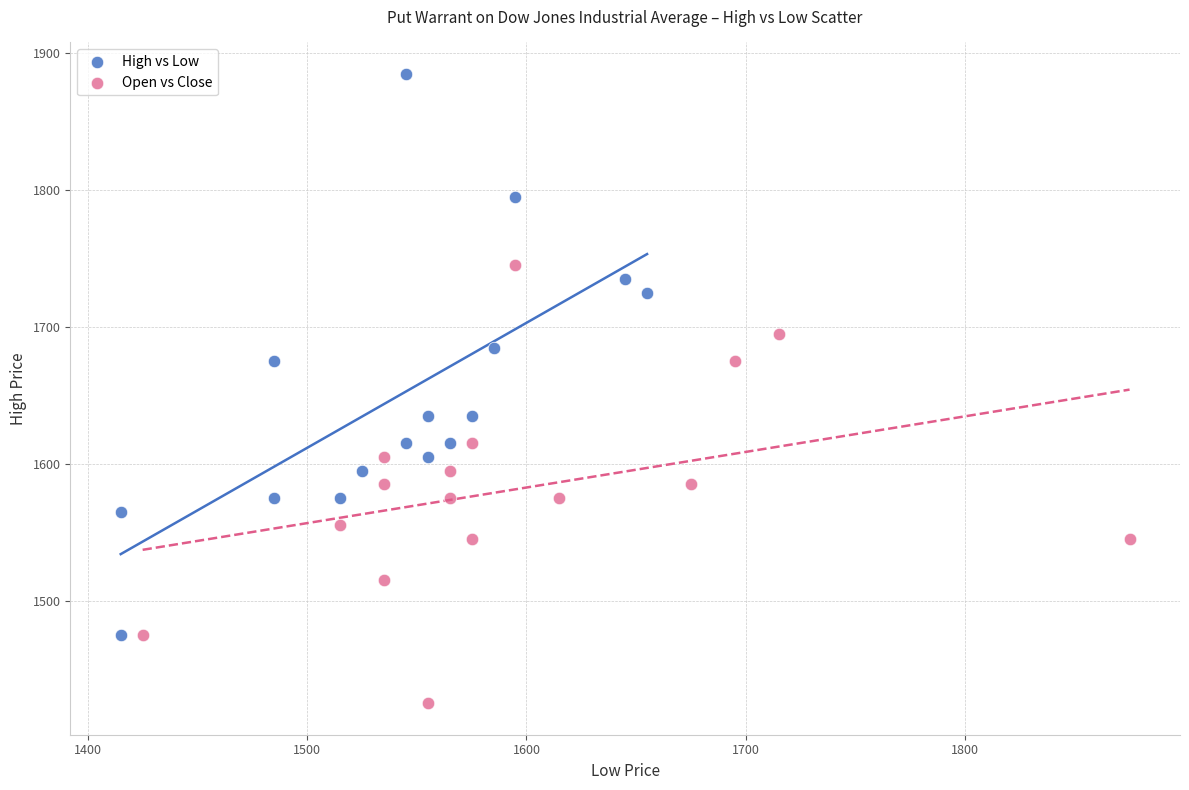

Which series reaches the maximum Y coordinate?

High vs Low